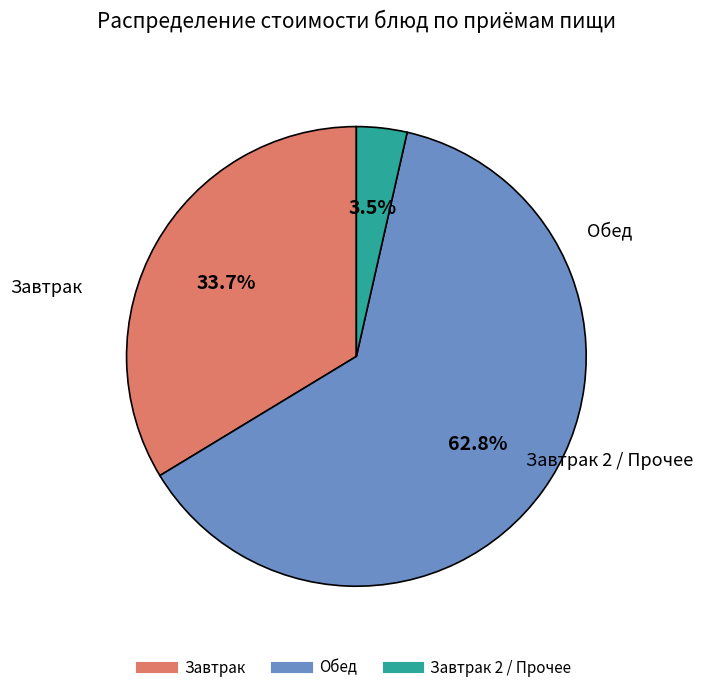

Does any single category account for the majority?

Yes